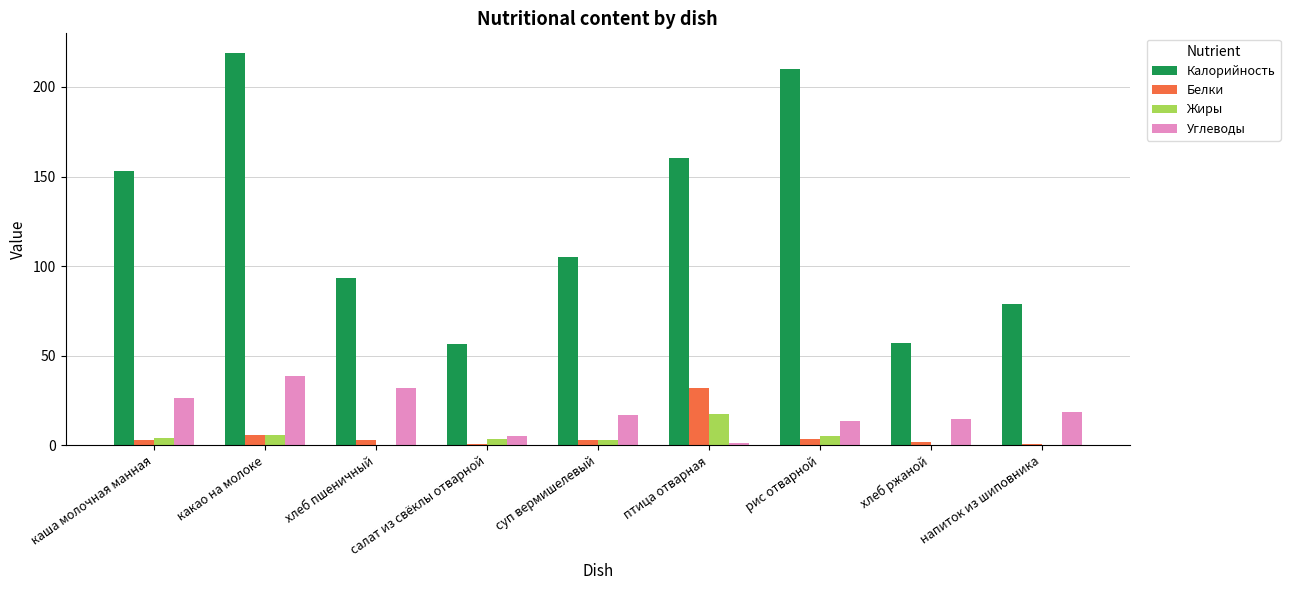

What is the difference between the Калорийность values at рис отварной and напиток из шиповника?

131.1